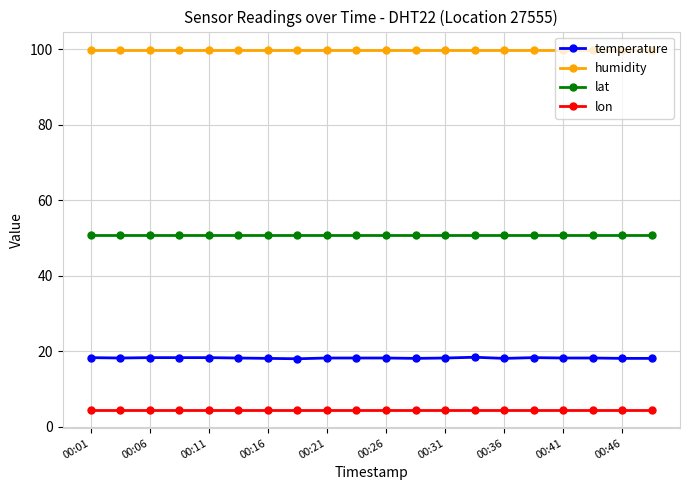

Which series has the widest spread of values?

temperature